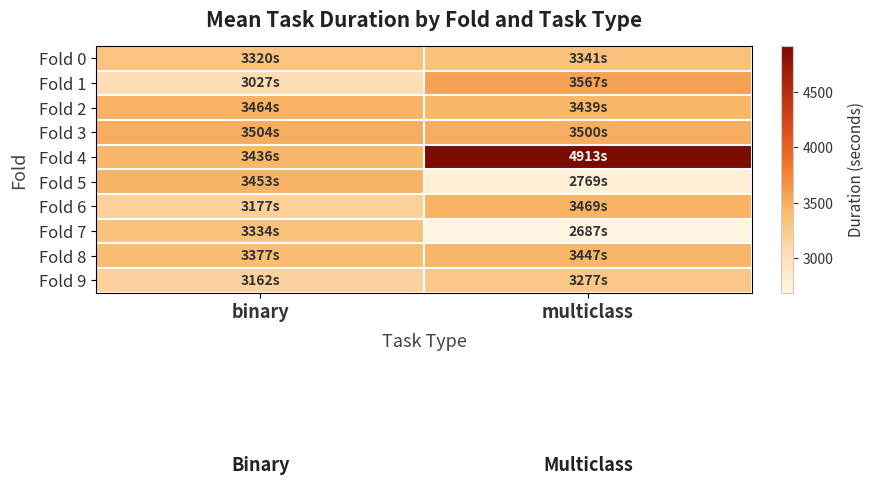

Which has a higher value, multiclass or binary?

multiclass